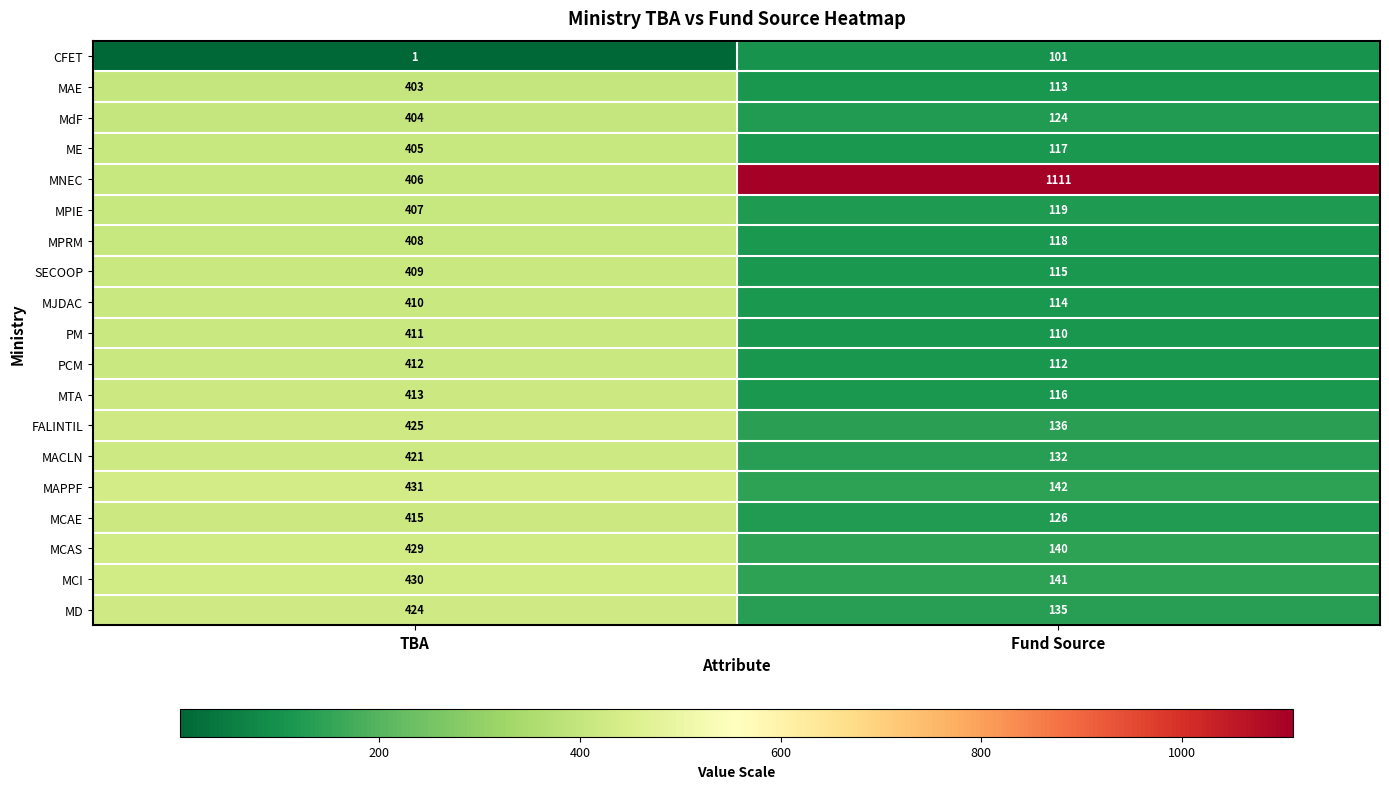

At which category is the sum across all series the highest?

TBA